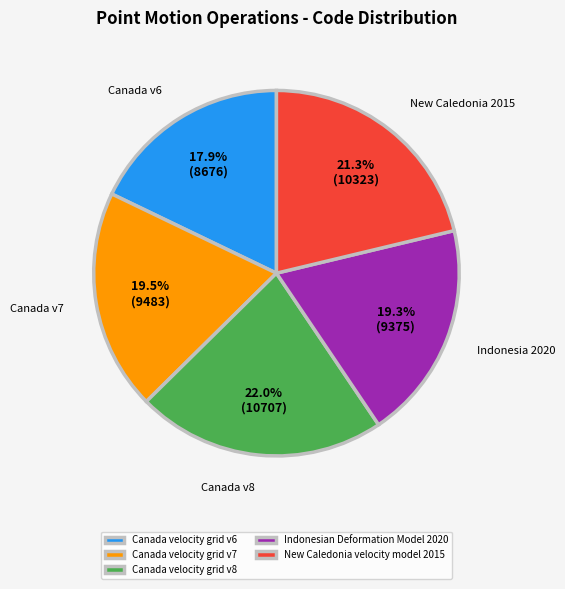

How much of the chart is everything except Canada velocity grid v6?

82.1%